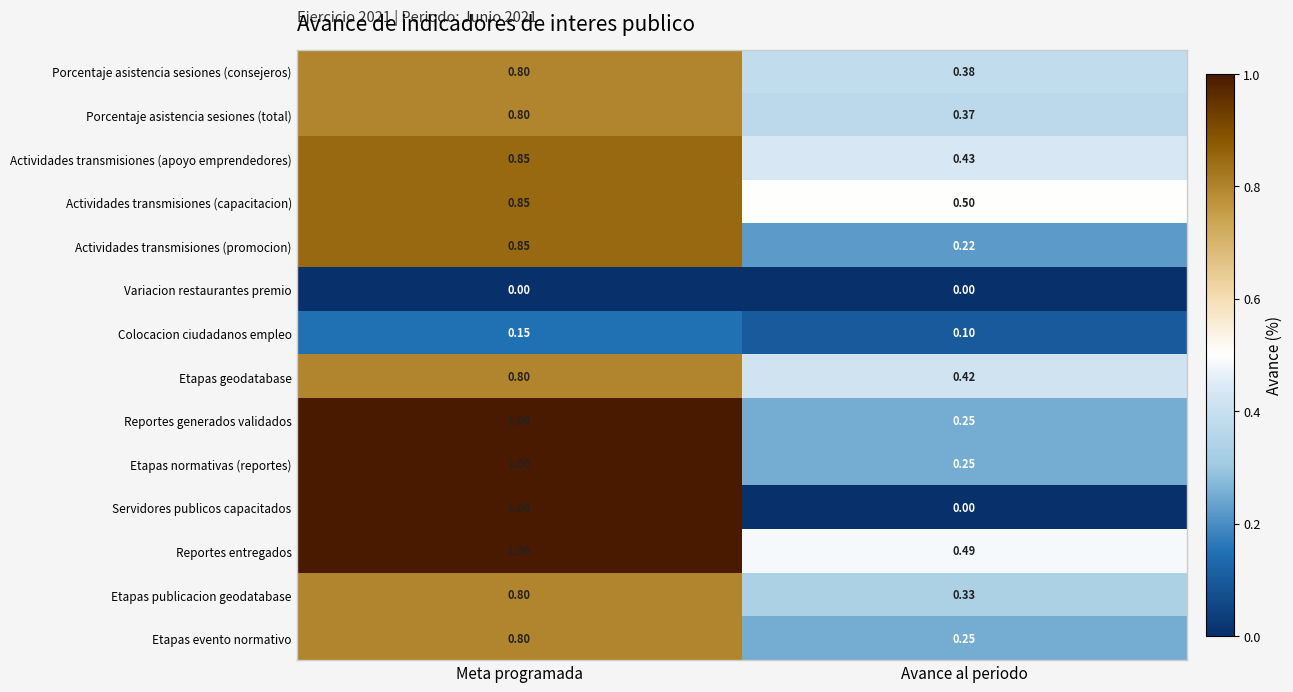

At which label is Colocacion ciudadanos empleo closest to 0?

Avance al periodo